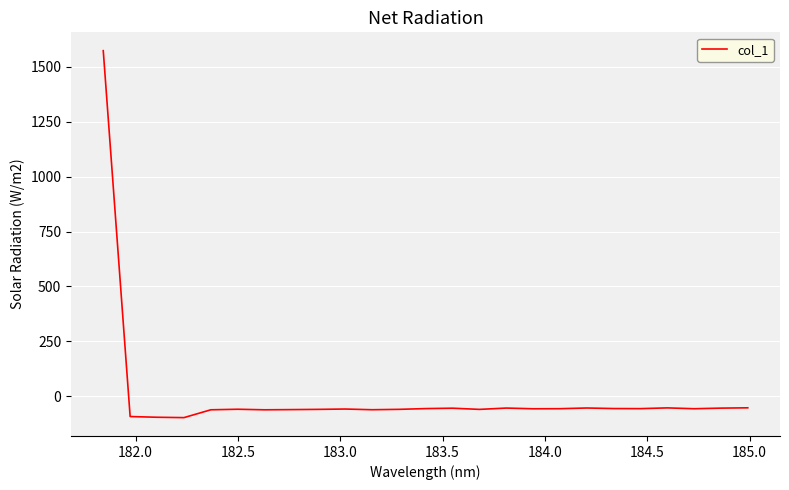

What is the smallest value displayed?

-97.0